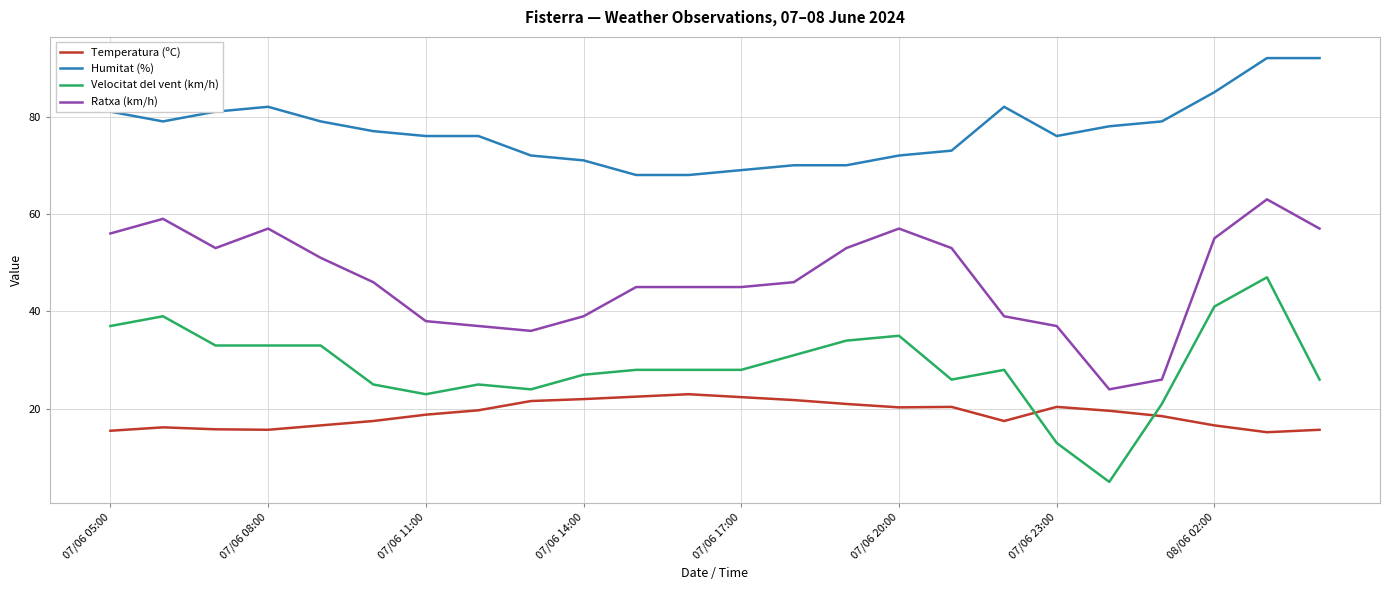

True or false: Humitat (%) and Velocitat del vent (km/h) cross at least once.

False